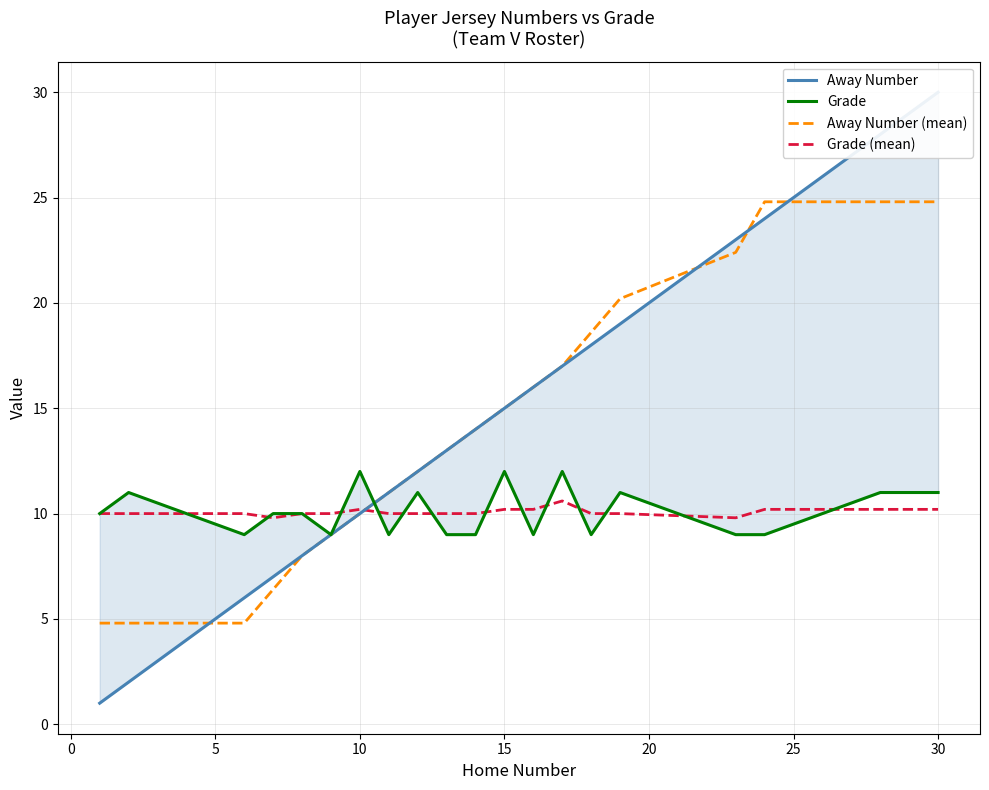

Is it true that Grade (mean) equals 16.0 at 10?

False